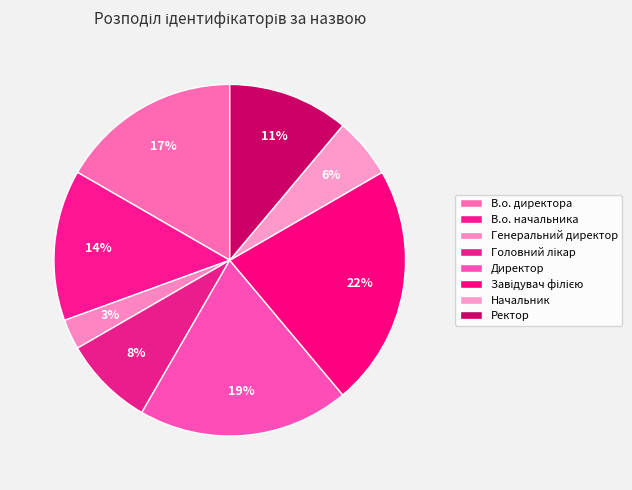

To the nearest percent, what is the difference between the Завідувач філією and В.о. начальника slice percentages?

8%